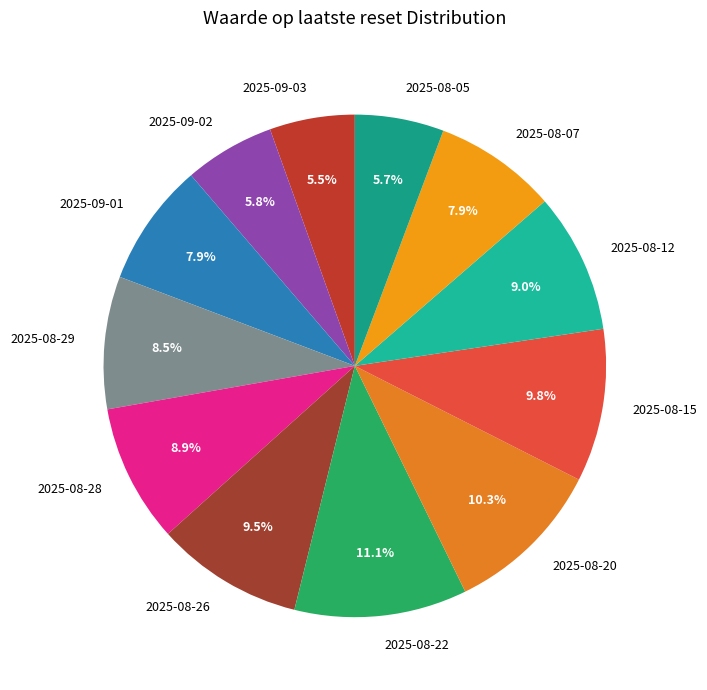

Which slice is the largest?

2025-08-22